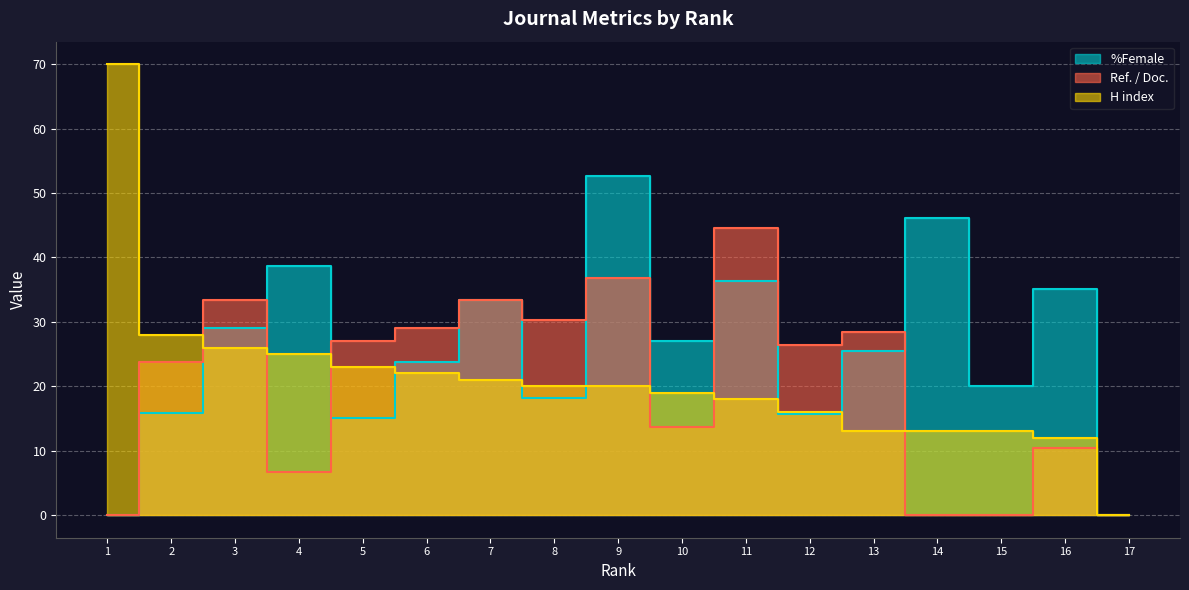

What is the total value across all series at 13?

66.8